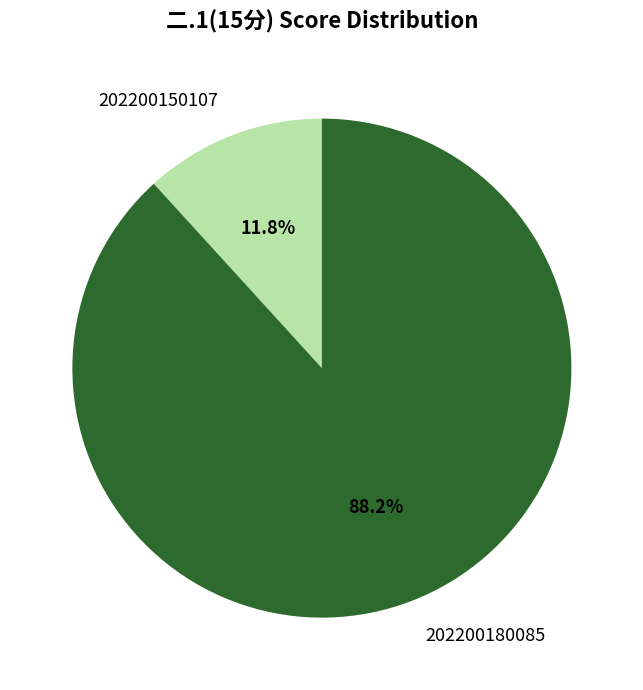

Which category accounts for the majority?

202200180085